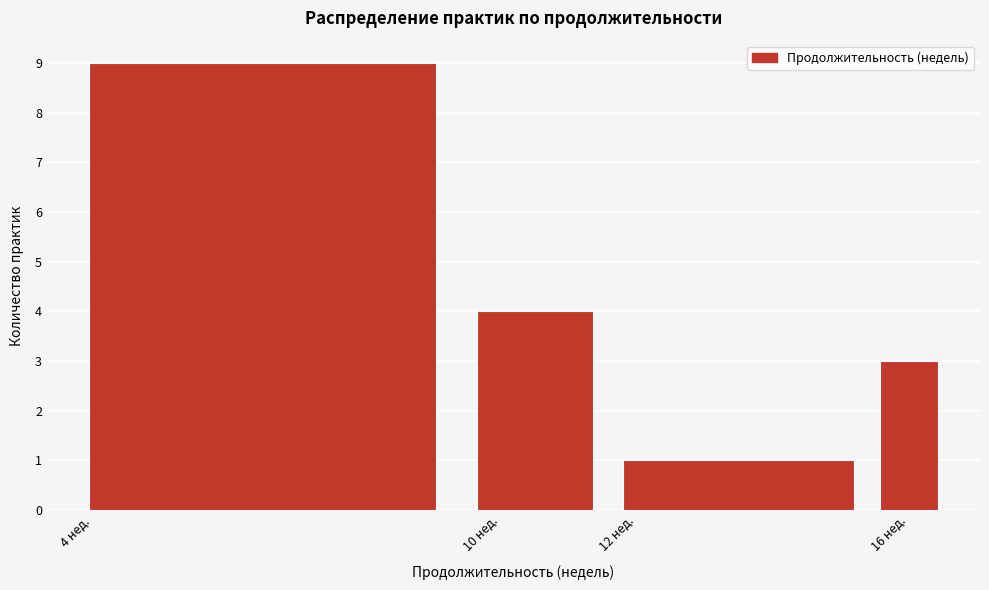

Which range on the x-axis has the tallest bar?

3.5 to 9.5